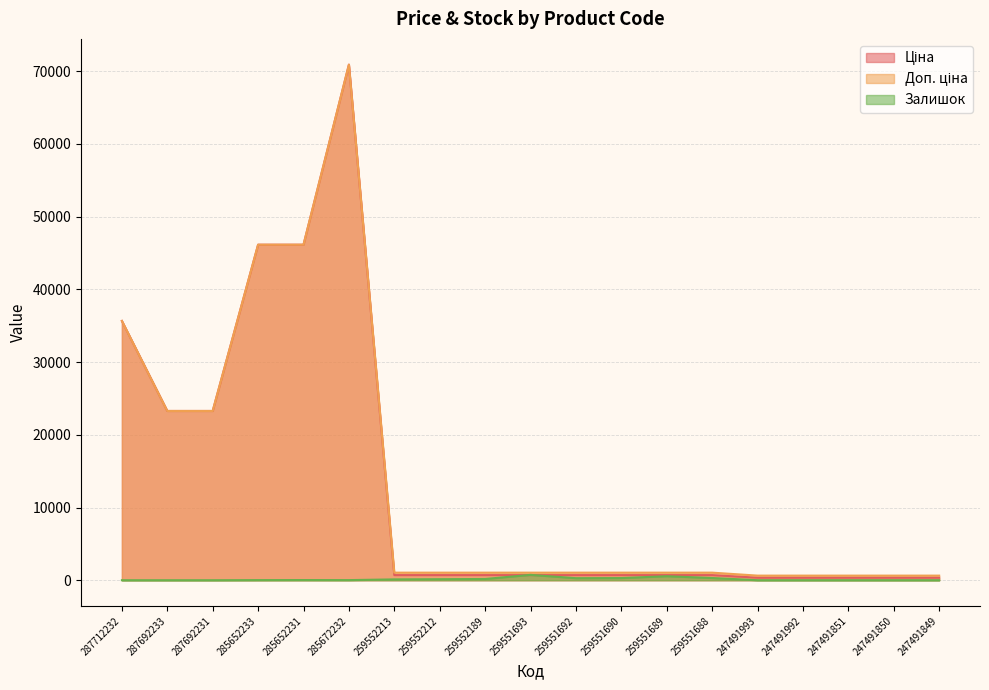

List the series in order of their peak value, highest first.

Ціна, Доп. ціна, Залишок